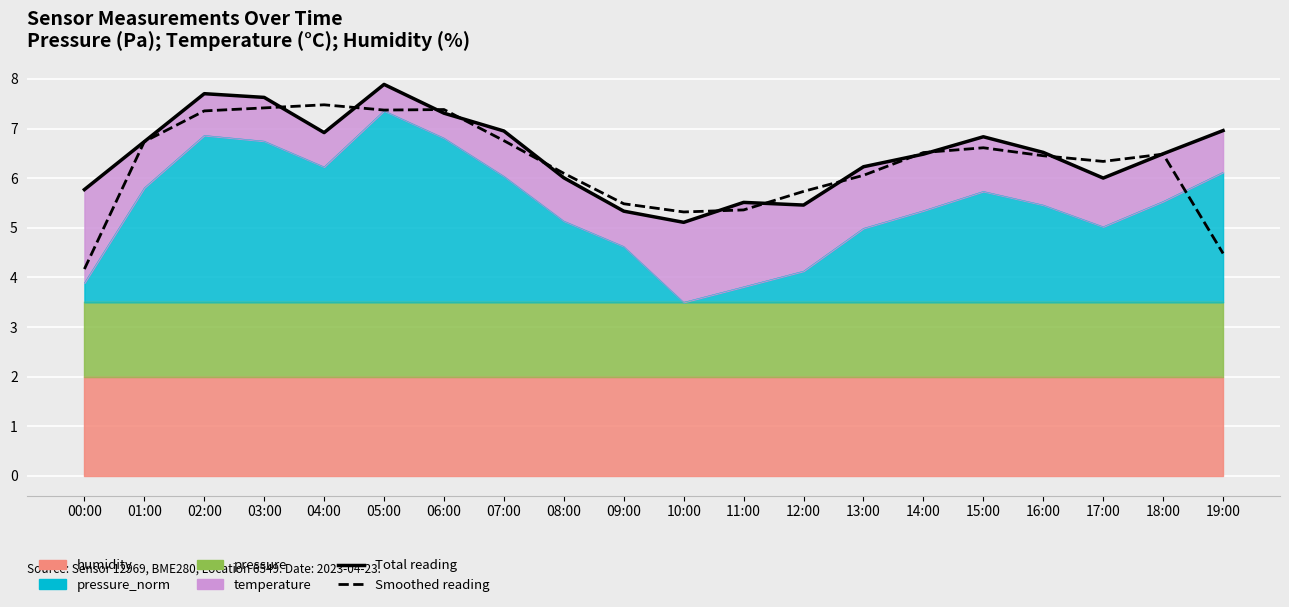

Where do Total reading and Smoothed reading first cross each other?

03:00 and 04:00